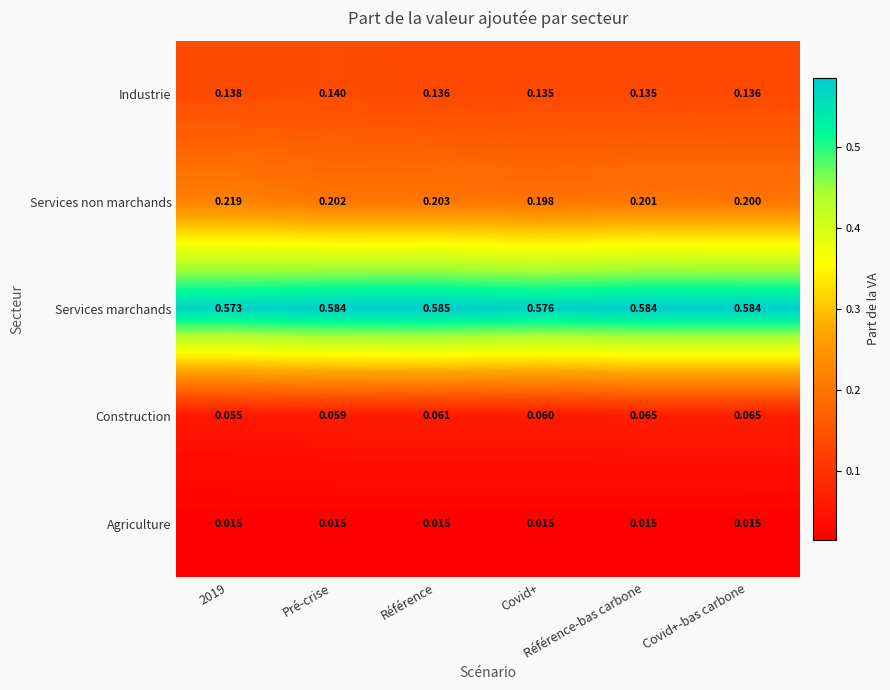

Which series has the widest spread of values?

Services non marchands